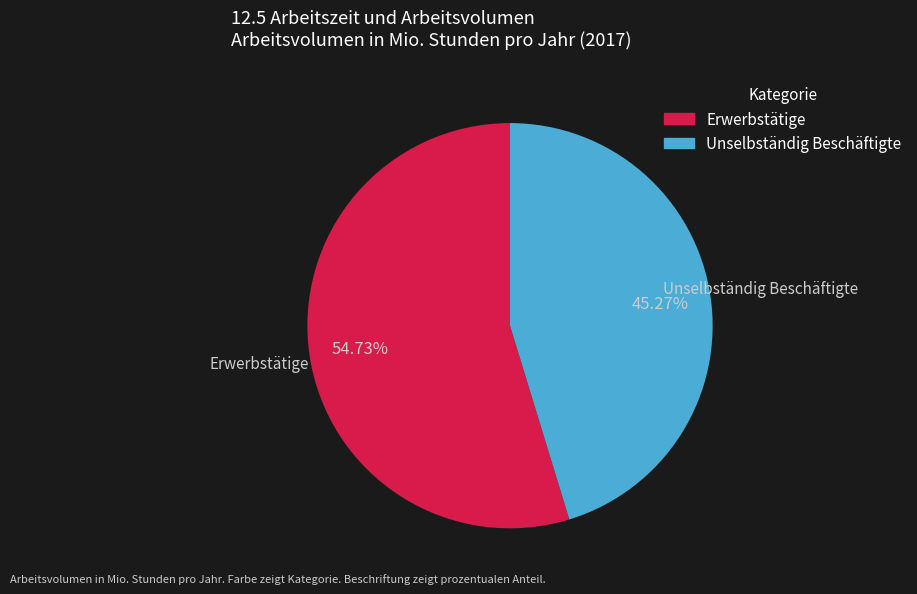

Does any single category account for the majority?

Yes